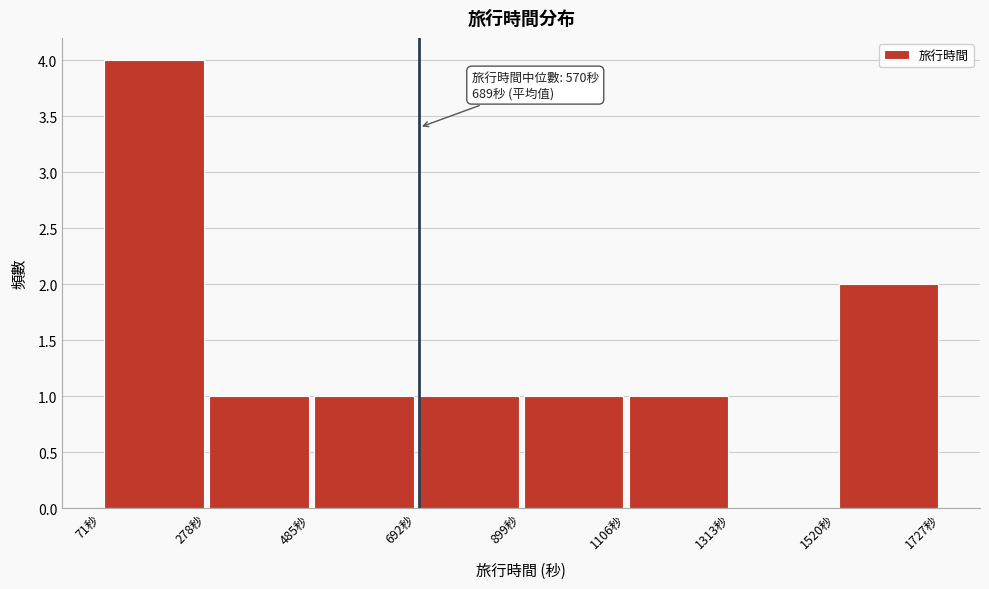

Which range on the x-axis has the tallest bar?

50 to 300